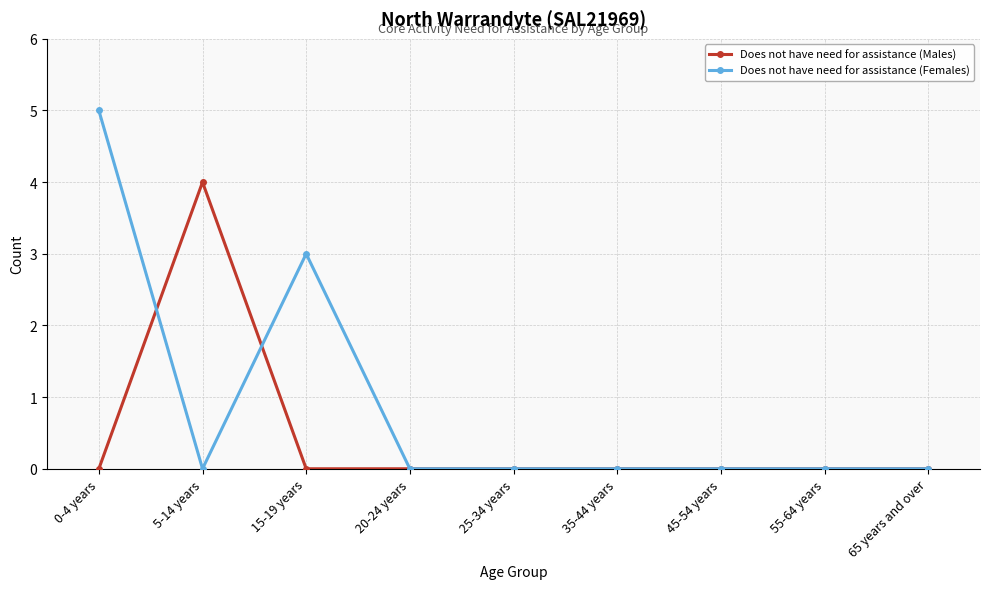

What is the maximum value for Does not have need for assistance (Females)?

5